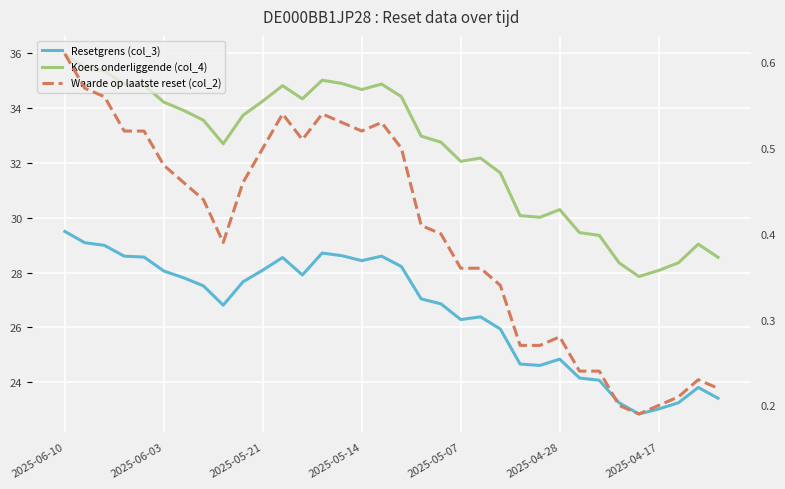

What is the sum of the Koers onderliggende (col_4) values at 2025-06-10 and 2025-05-14?

70.9